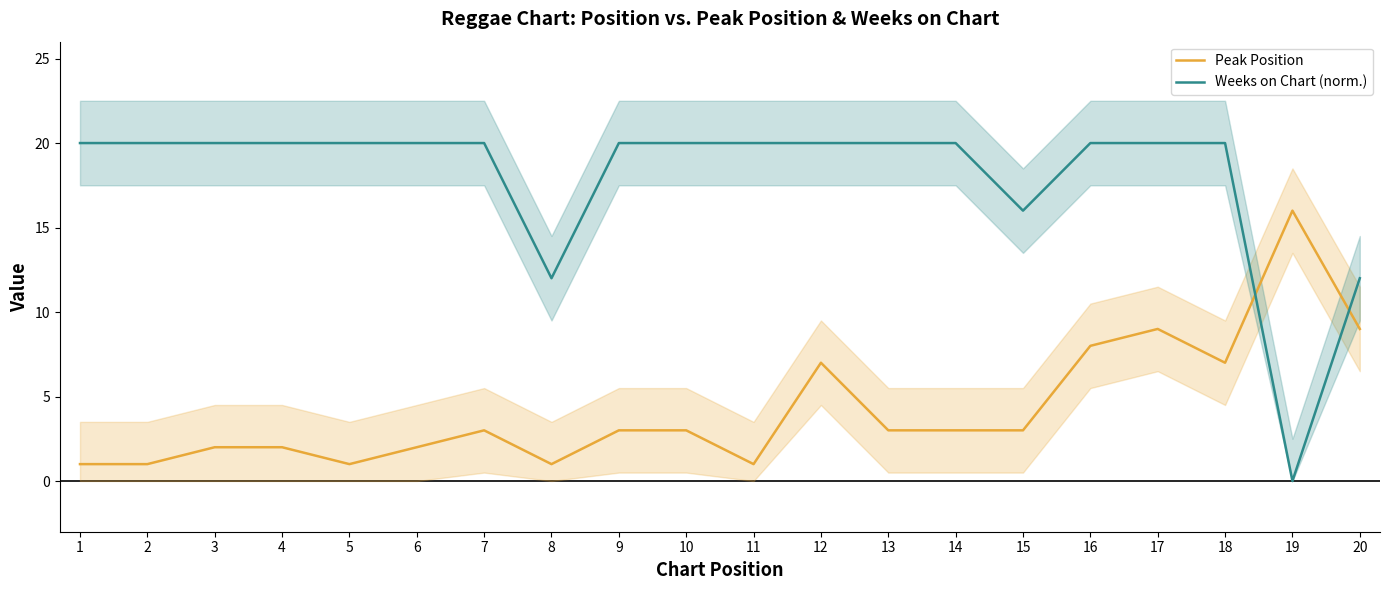

Where is the first local minimum for Weeks on Chart (norm.)?

8